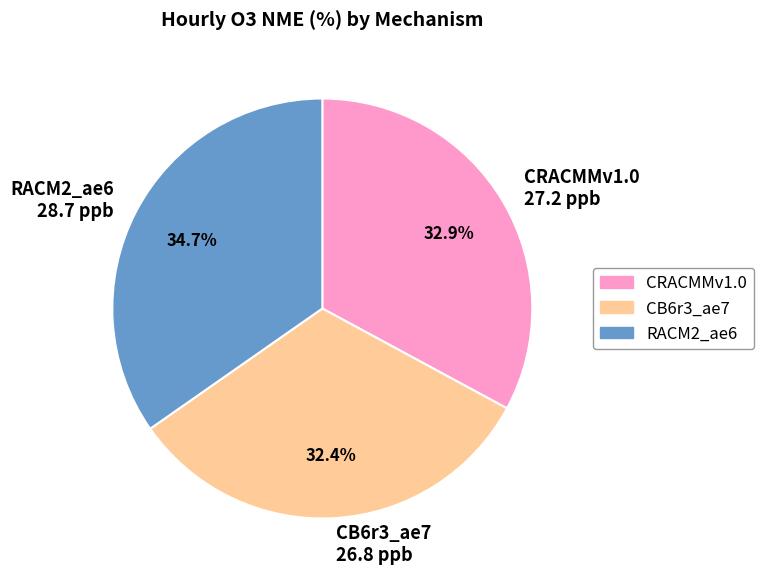

How much of the chart is everything except CB6r3_ae7?

67.6%